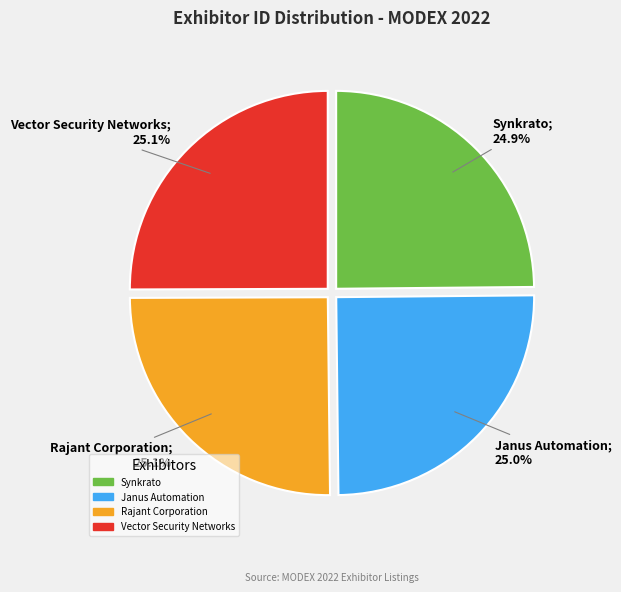

Approximately how many times larger is the value at Janus Automation compared to Vector Security Networks?

1.0